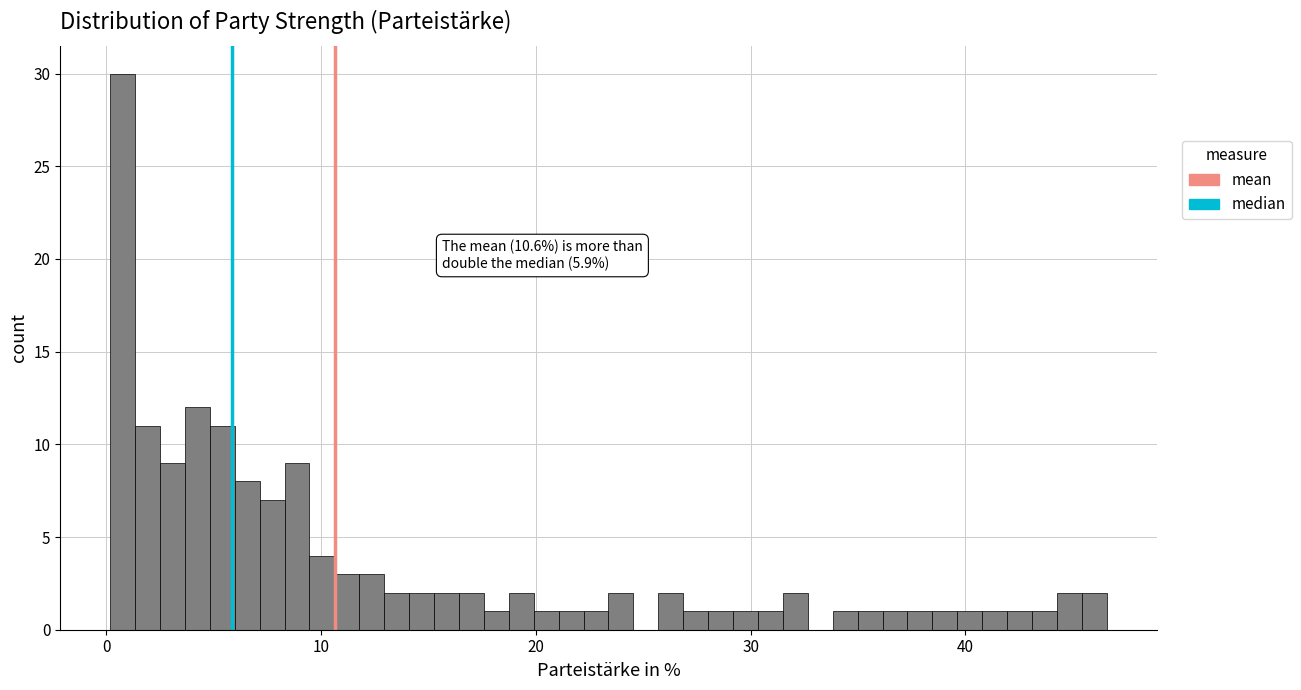

Around what value on the x-axis is the tallest bar? Give the approximate position of its centre, as read against the axis.

1